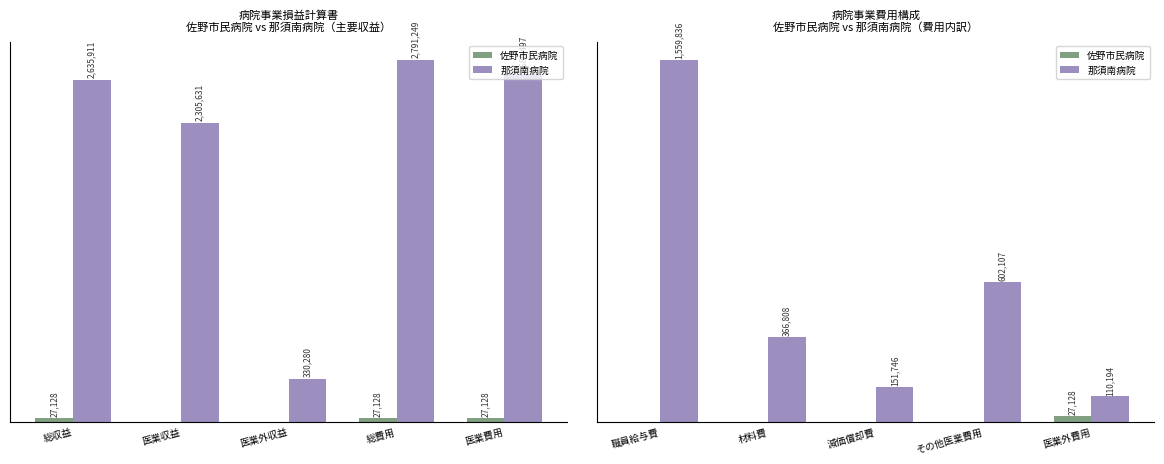

What is the highest value of the 佐野市民病院 series?

27128